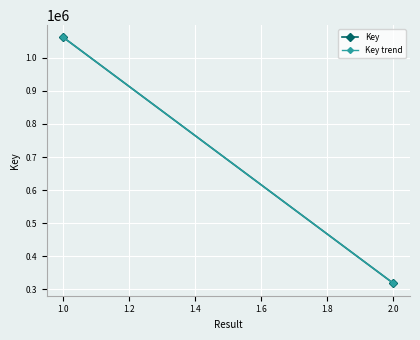

Which series has the largest total across all categories?

Key